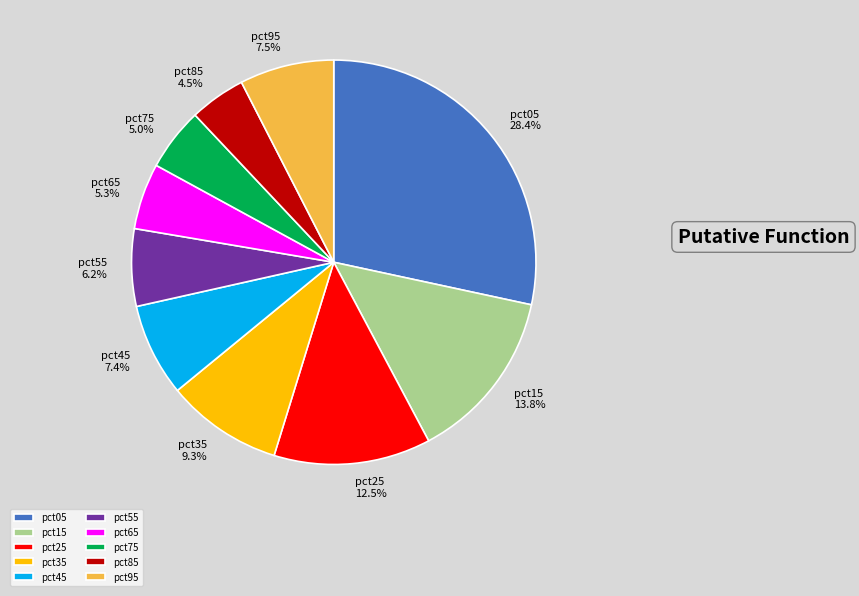

To the nearest percent, what is the combined percentage of pct85 and pct15?

18%